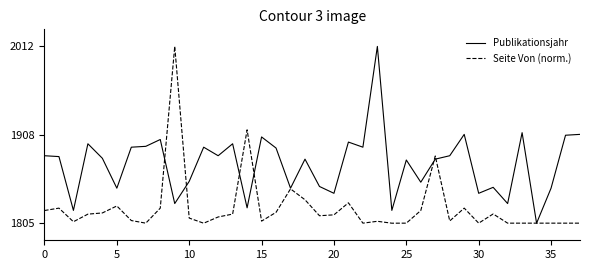

List the series in order of their overall mean, lowest first.

Seite Von (norm.), Publikationsjahr